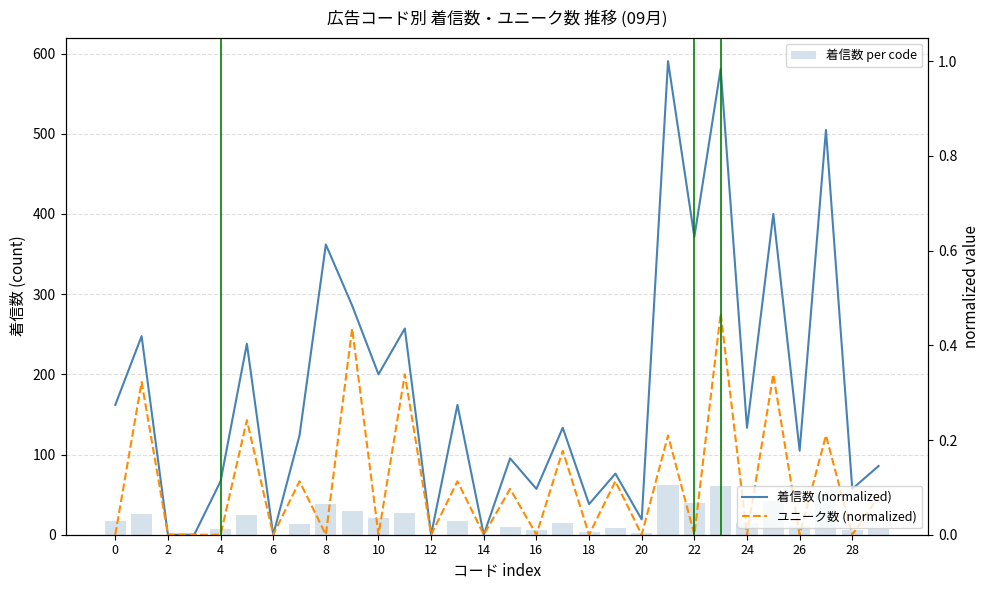

What is the average value of the 着信数 per code series?

18.7